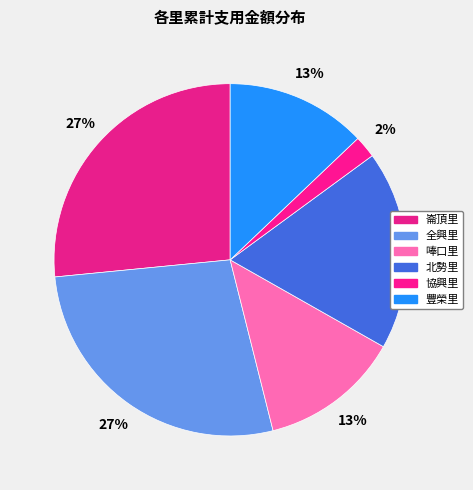

To the nearest percent, what percentage of the pie is 協興里?

2%